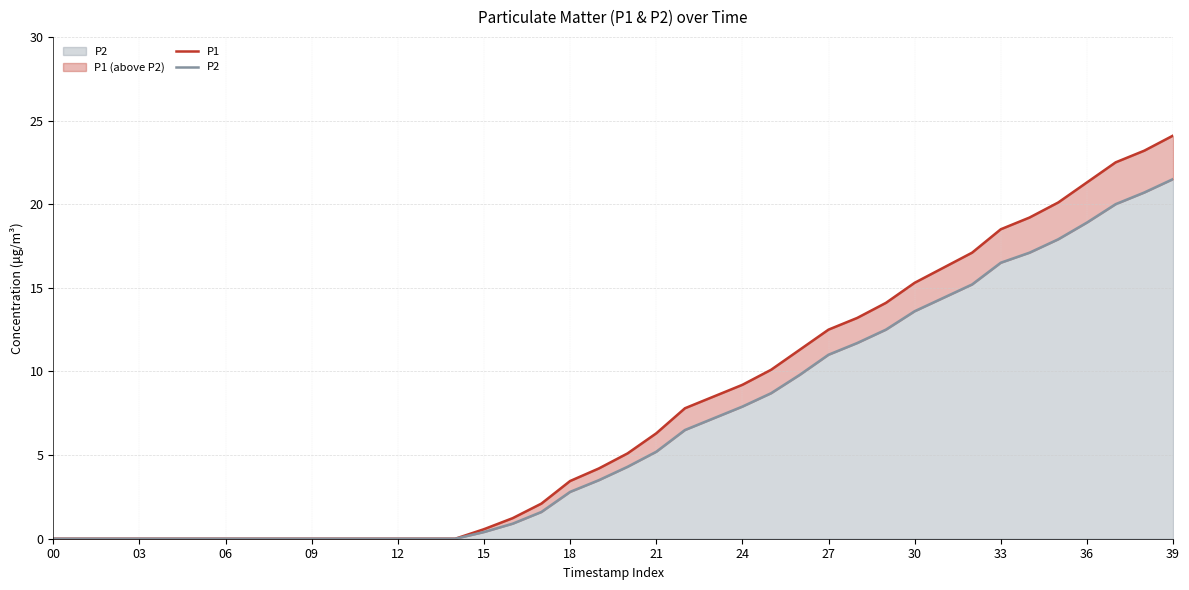

Is the value of P2 at 24 greater than the value of P1 at 36?

No